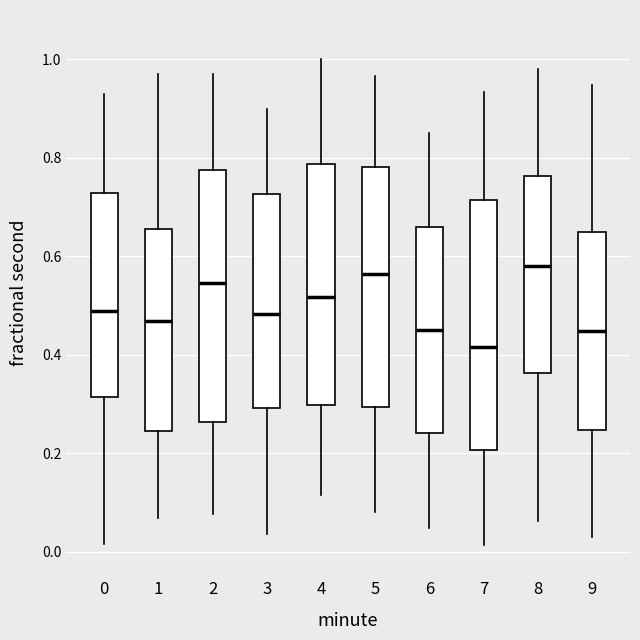

Reading left to right, read every box against the y-axis: the position of its median line, the range the box covers, and the ends of its whiskers. The values are not printed on the chart, so give them approximately, as read against the axis.

0: median 0.48, box 0.32 to 0.72, whiskers 0.02 to 0.92
1: median 0.46, box 0.24 to 0.66, whiskers 0.06 to 0.96
2: median 0.54, box 0.26 to 0.78, whiskers 0.08 to 0.98
3: median 0.48, box 0.30 to 0.72, whiskers 0.04 to 0.90
4: median 0.52, box 0.30 to 0.78, whiskers 0.12 to 1.00
5: median 0.56, box 0.30 to 0.78, whiskers 0.08 to 0.96
6: median 0.44, box 0.24 to 0.66, whiskers 0.04 to 0.86
7: median 0.42, box 0.20 to 0.72, whiskers 0.02 to 0.94
8: median 0.58, box 0.36 to 0.76, whiskers 0.06 to 0.98
9: median 0.44, box 0.24 to 0.64, whiskers 0.02 to 0.94